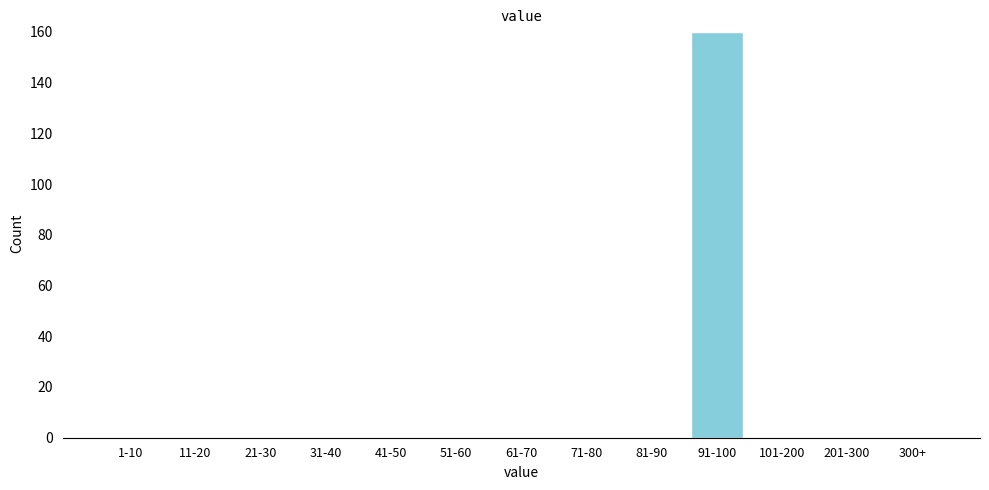

Reading left to right, extract all data points from this chart.

1-10=0	11-20=0	21-30=0	31-40=0	41-50=0	51-60=0	61-70=0	71-80=0	81-90=0	91-100=160	101-200=0	201-300=0	300+=0